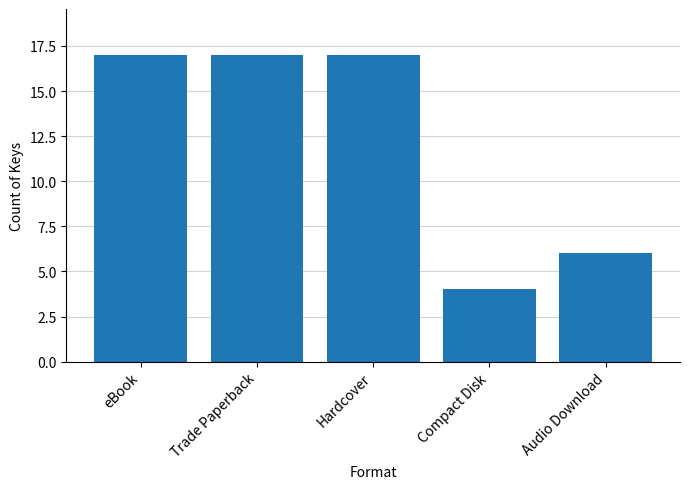

What is the label of the 5th bar from the right?

eBook